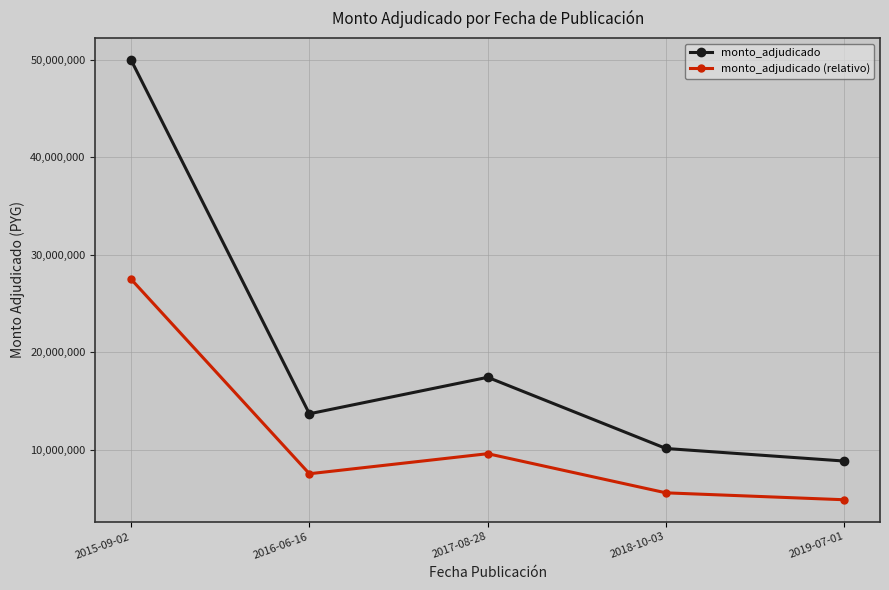

At how many categories does at least one series exceed 18063828?

1